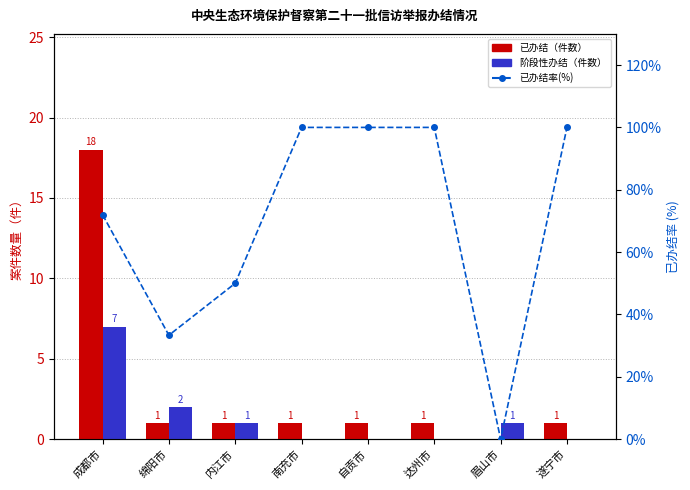

Read the 阶段性办结 value at 内江市.

1.0